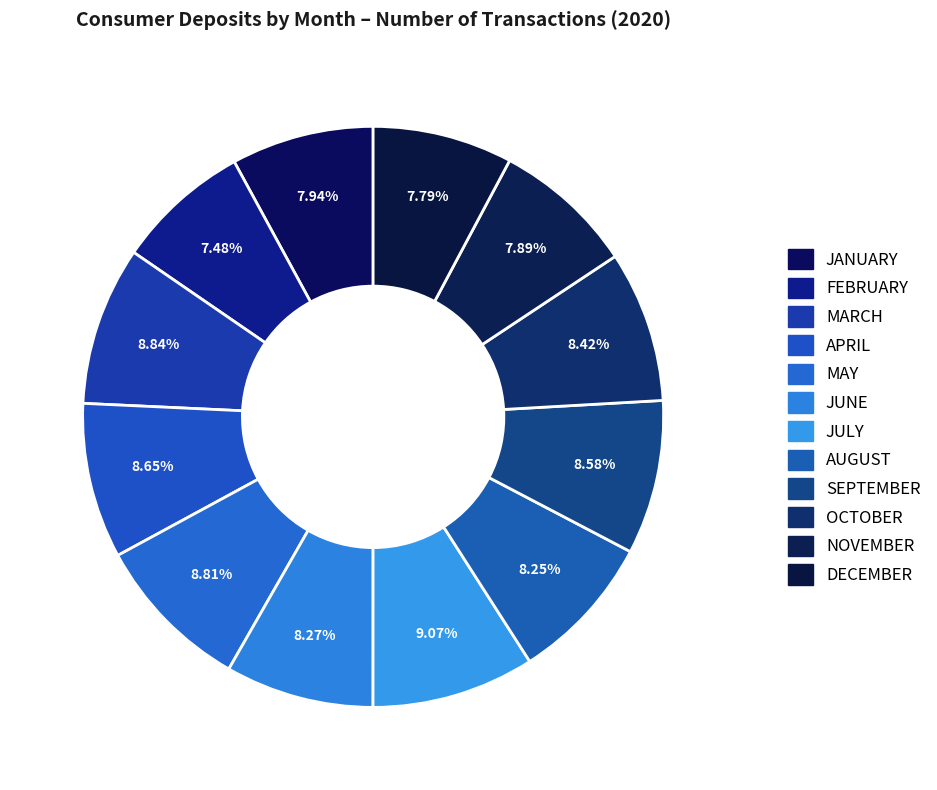

What is the ratio of the value at APRIL to the value at OCTOBER?

1.0